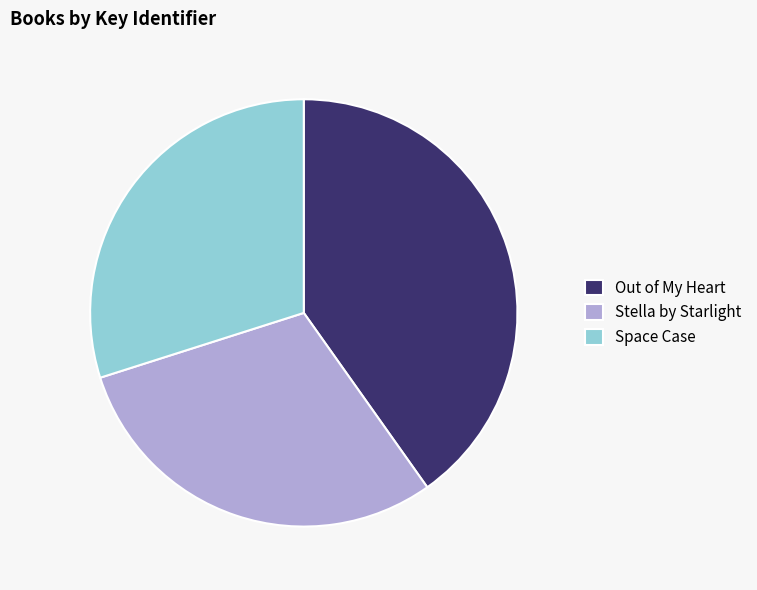

Is there a majority slice in this chart?

No